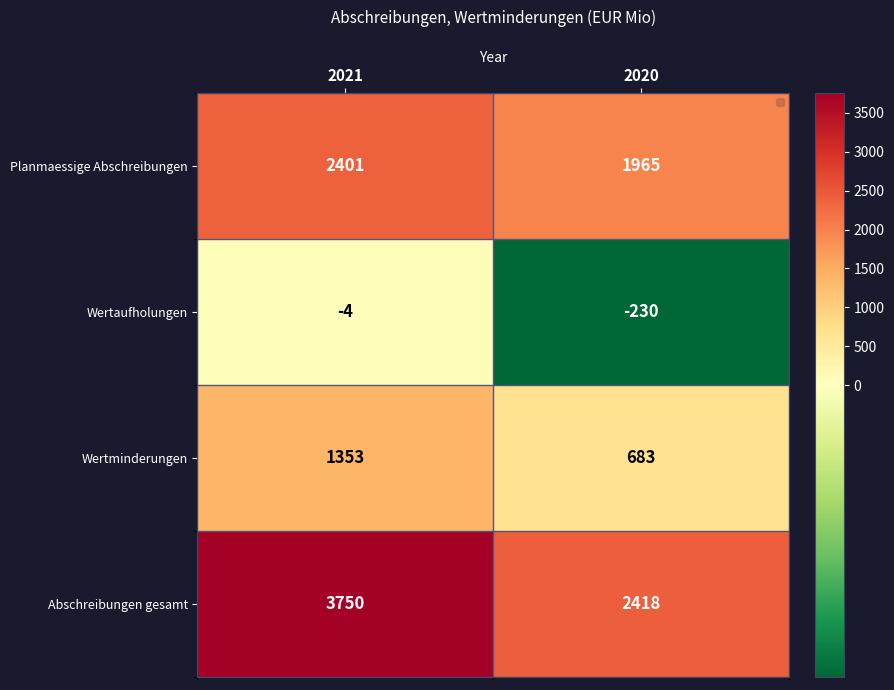

What is the greatest value displayed?

3750